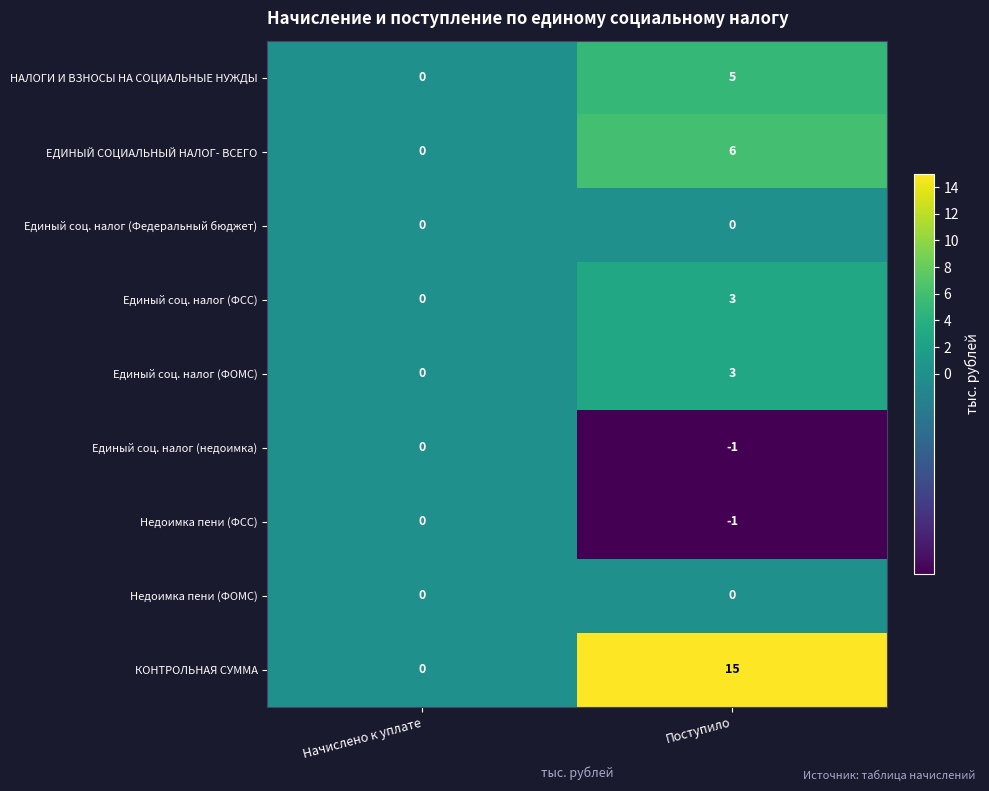

At which category is the sum across all series the highest?

Поступило